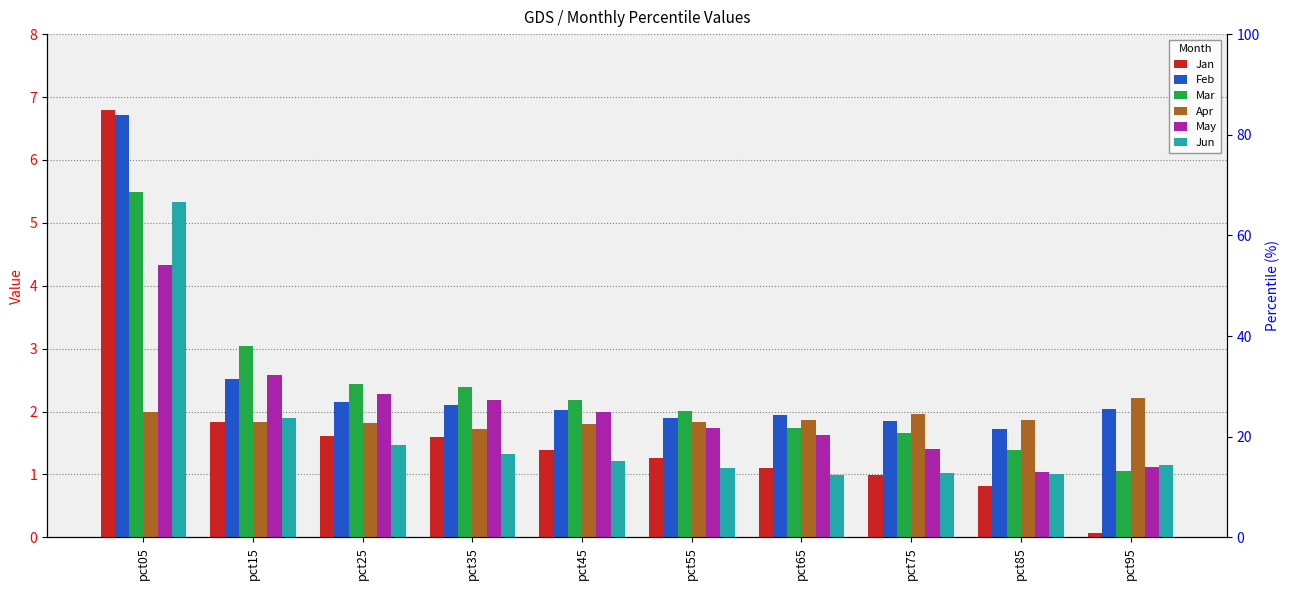

At which label does Jun reach its peak?

pct05